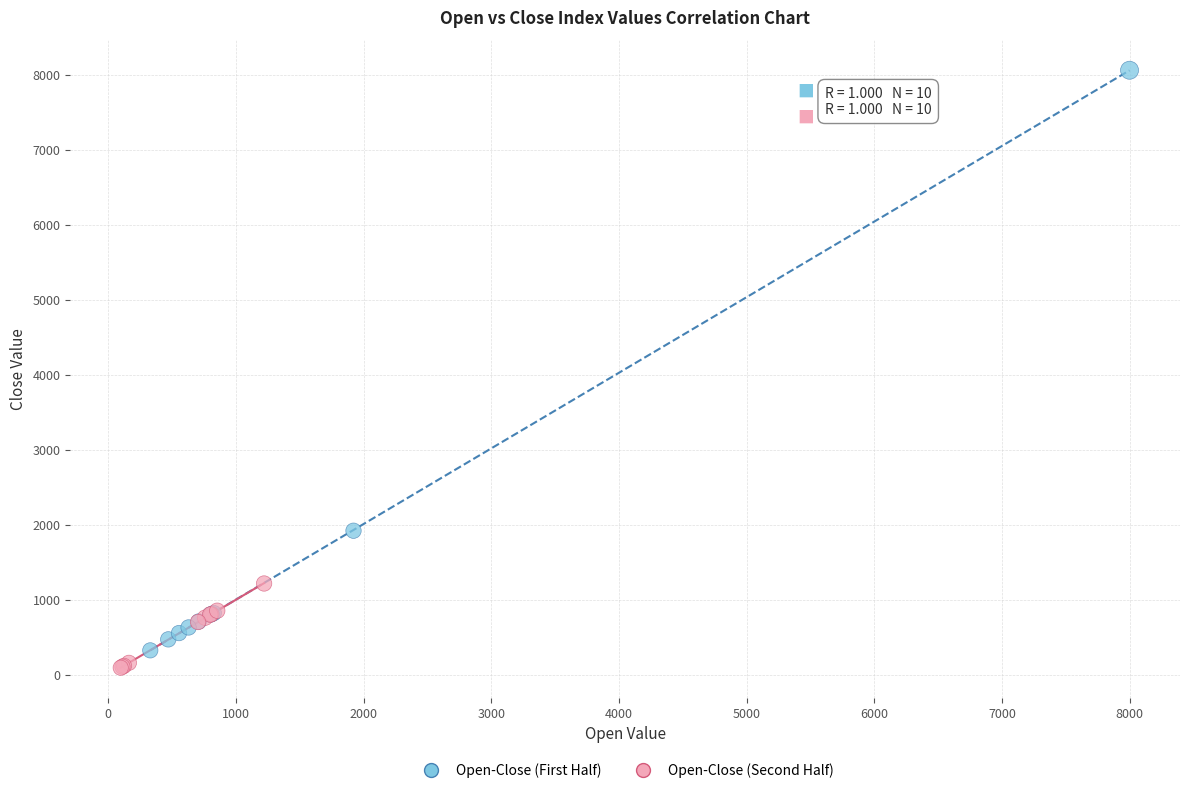

Which series has the largest Y range (max minus min)?

Open-Close (First Half)